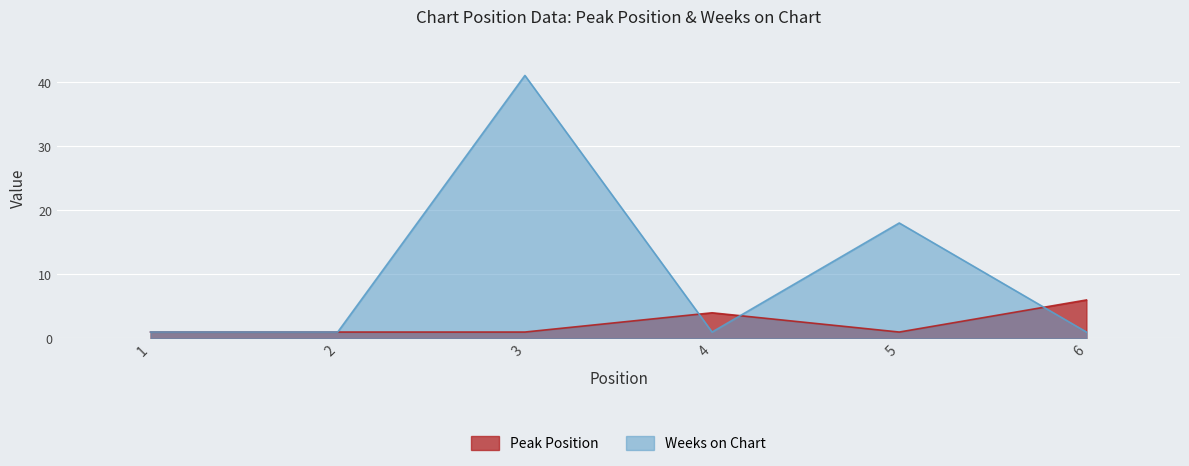

What is the value of the Weeks on Chart point at the 5th from the left?

18